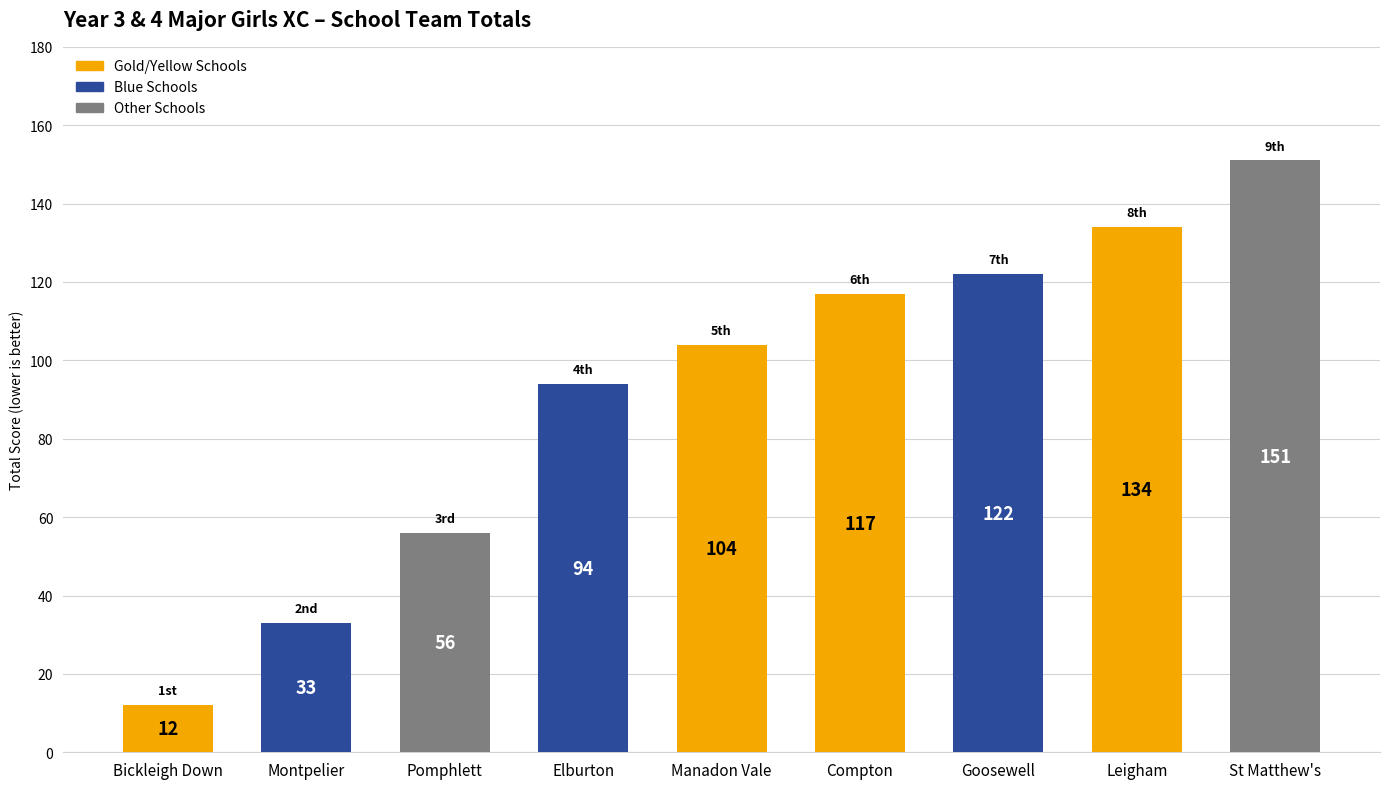

What is the value of the 5th bar from the left?

104